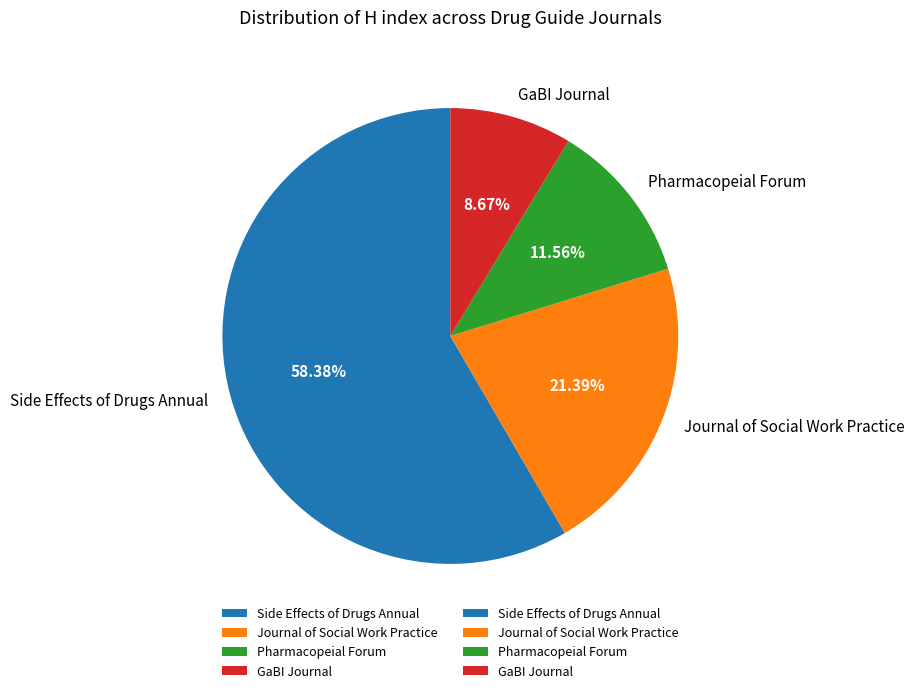

The Side Effects of Drugs Annual slice represents 58% of the pie. True or false?

True